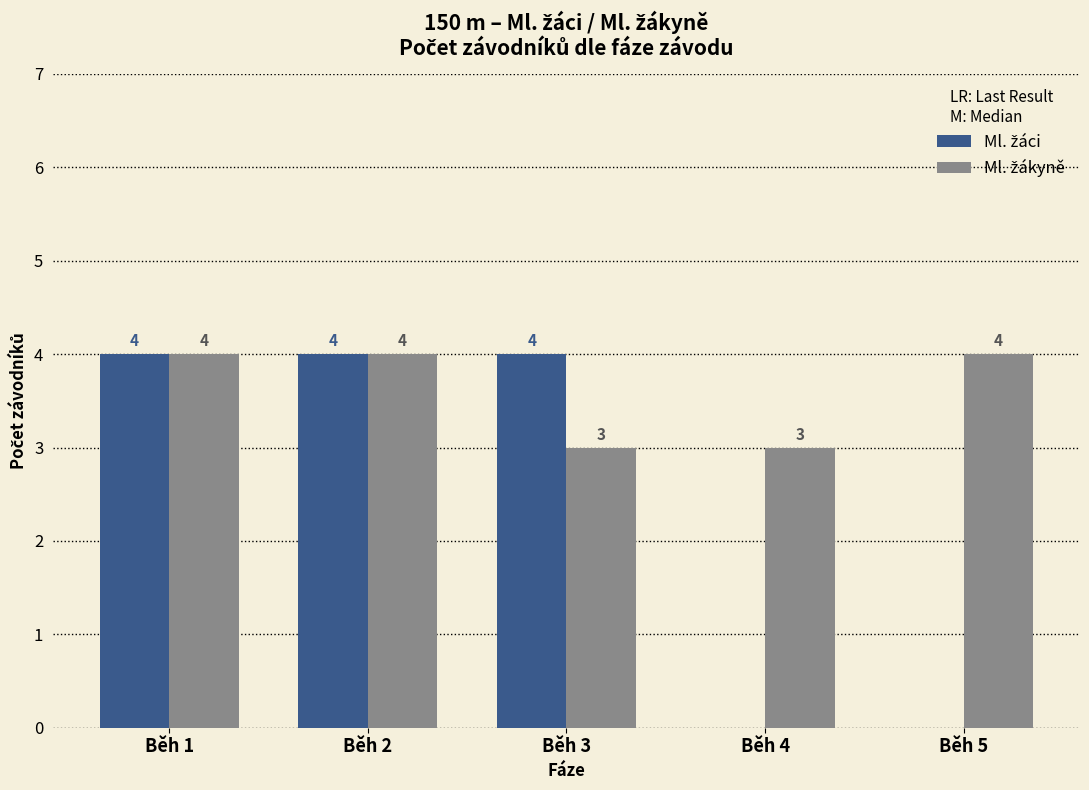

What is the total value across all series at Běh 2?

8